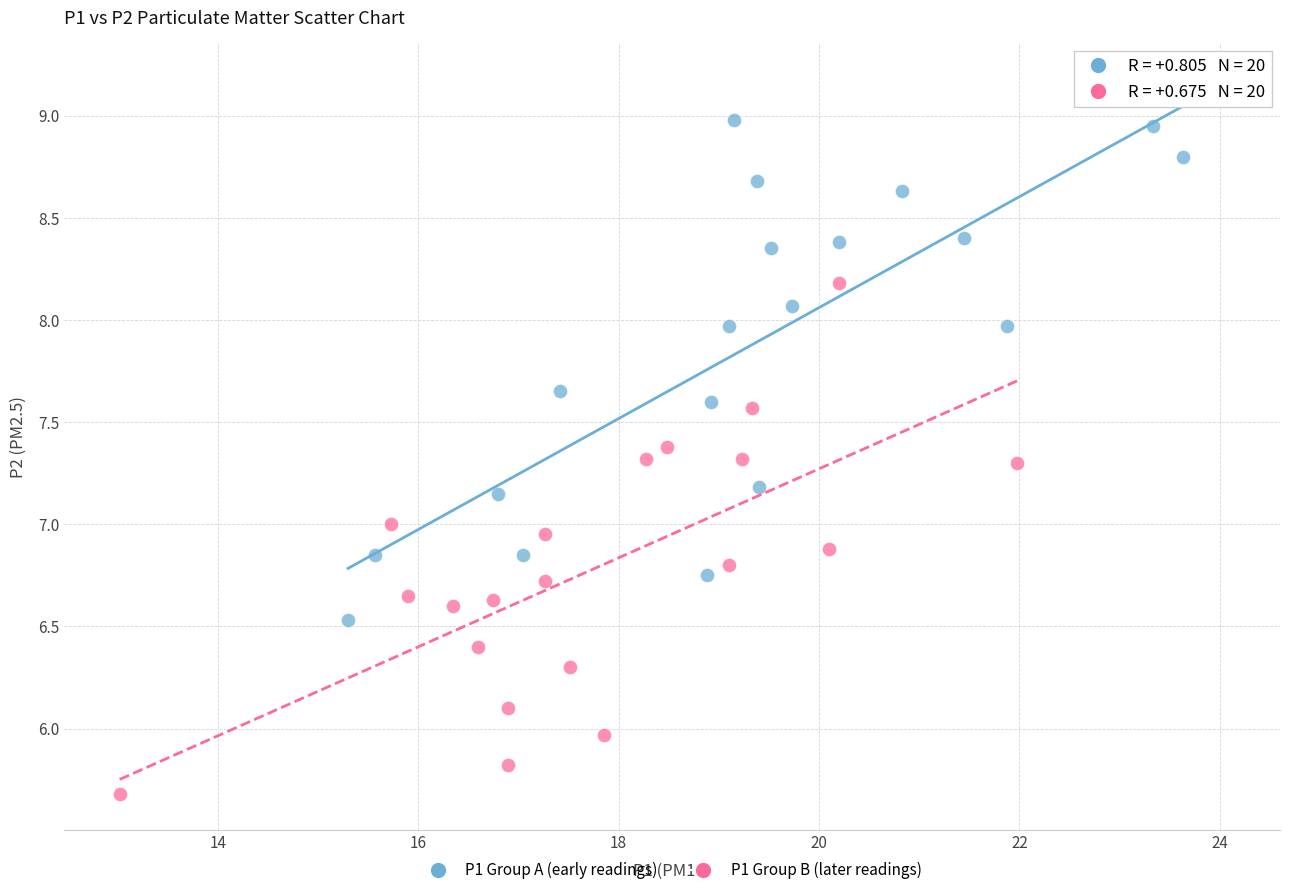

Which series contains the highest Y value?

P1 Group A (early readings)